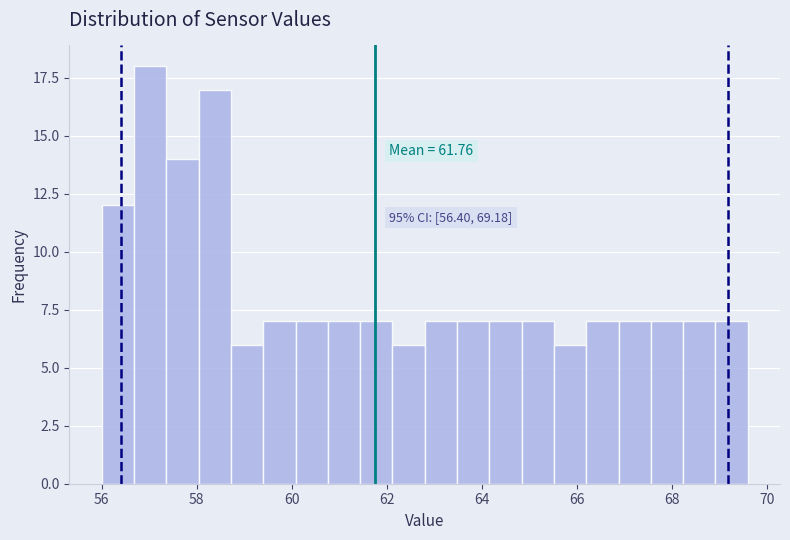

Read against the x-axis, roughly where is the centre of the tallest bar?

57.0